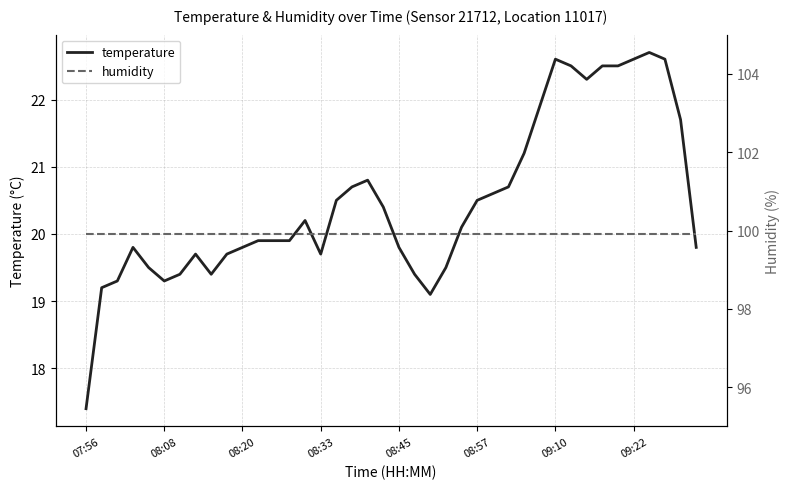

How many interior local valleys does the temperature series have?

5